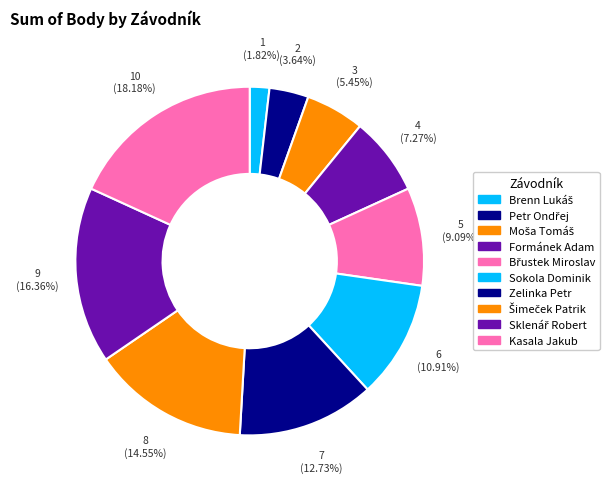

Does any single category account for the majority?

No